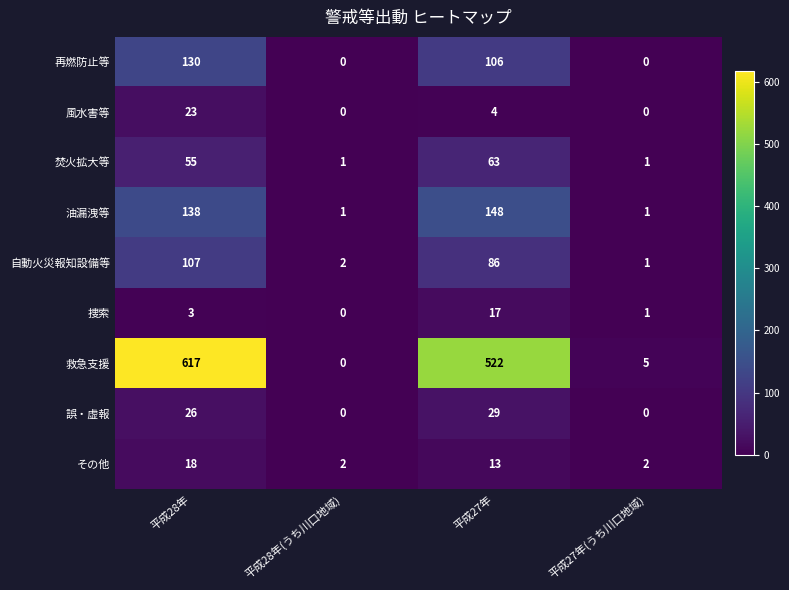

Which series has the widest spread of values?

救急支援